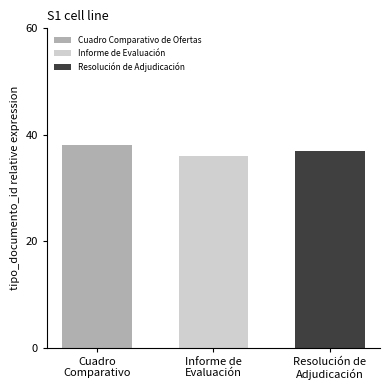

Which series has the widest spread of values?

Cuadro Comparativo de Ofertas